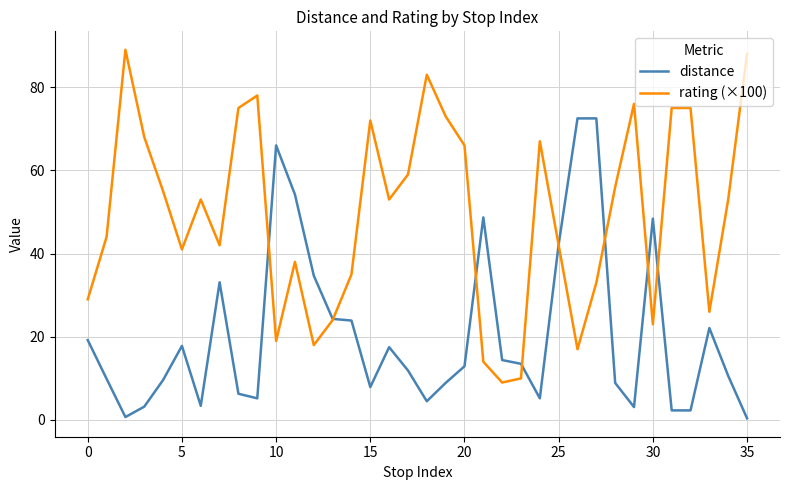

What is the minimum value for rating (×100)?

9.0